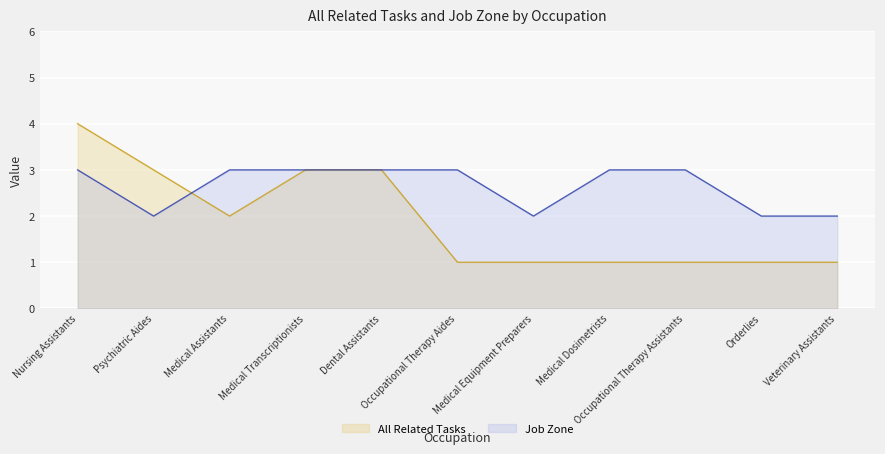

Rank the categories by Job Zone value from highest to lowest.

Nursing Assistants, Medical Assistants, Medical Transcriptionists, Dental Assistants, Occupational Therapy Aides, Medical Dosimetrists, Occupational Therapy Assistants, Psychiatric Aides, Medical Equipment Preparers, Orderlies, Veterinary Assistants